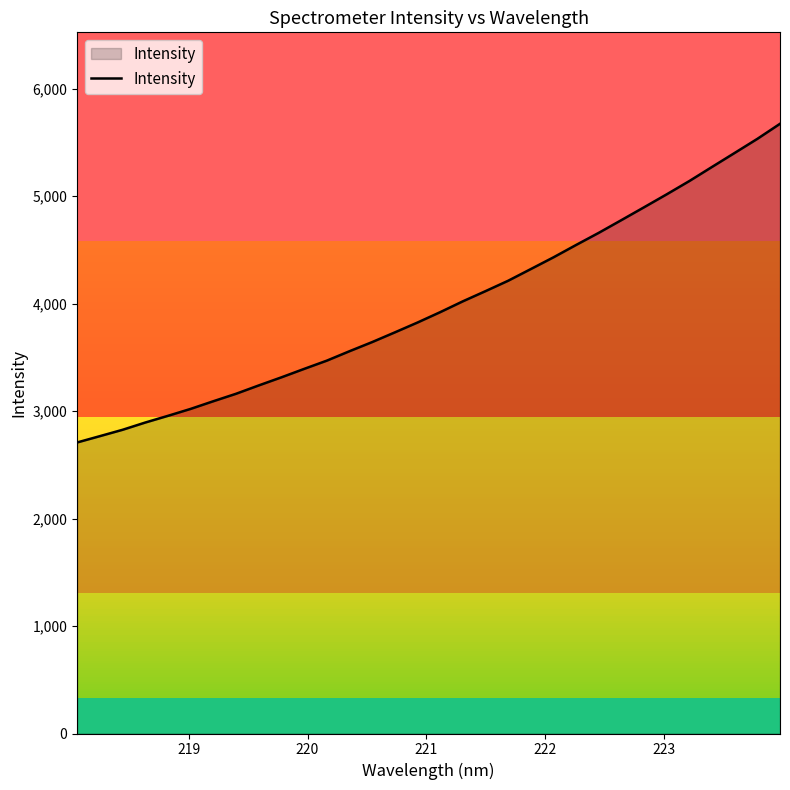

What is the difference between the maximum and minimum values?

2965.6